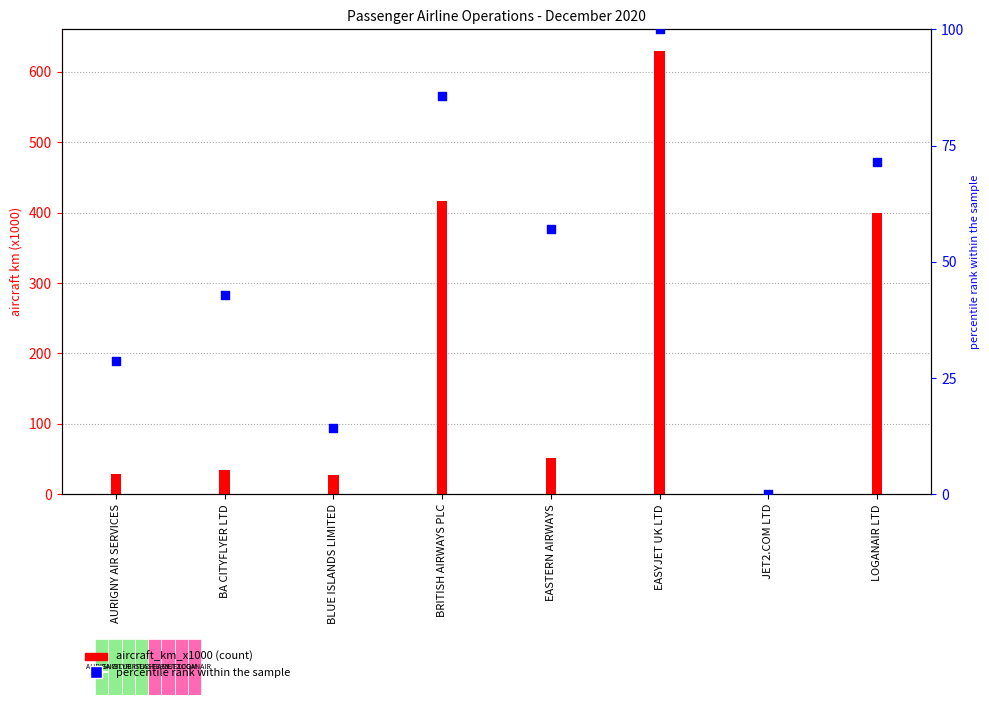

Which series reaches the maximum Y coordinate?

aircraft_km_x1000